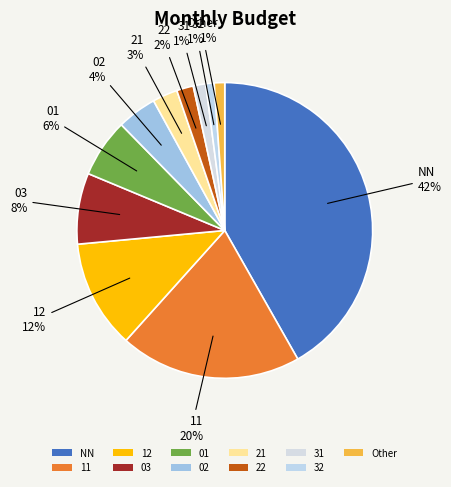

How many segments does this pie chart have?

11